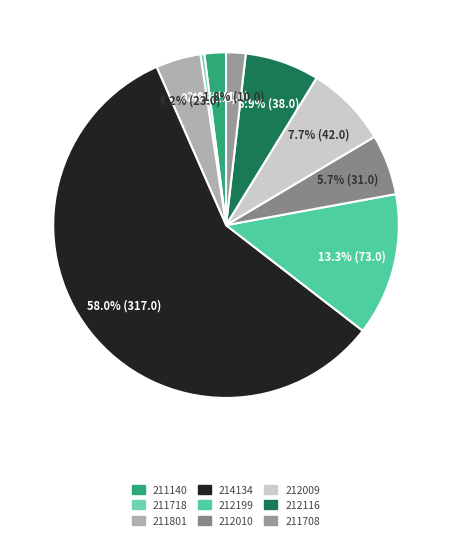

To the nearest percent, what is the combined percentage of 212116 and 211708?

9%